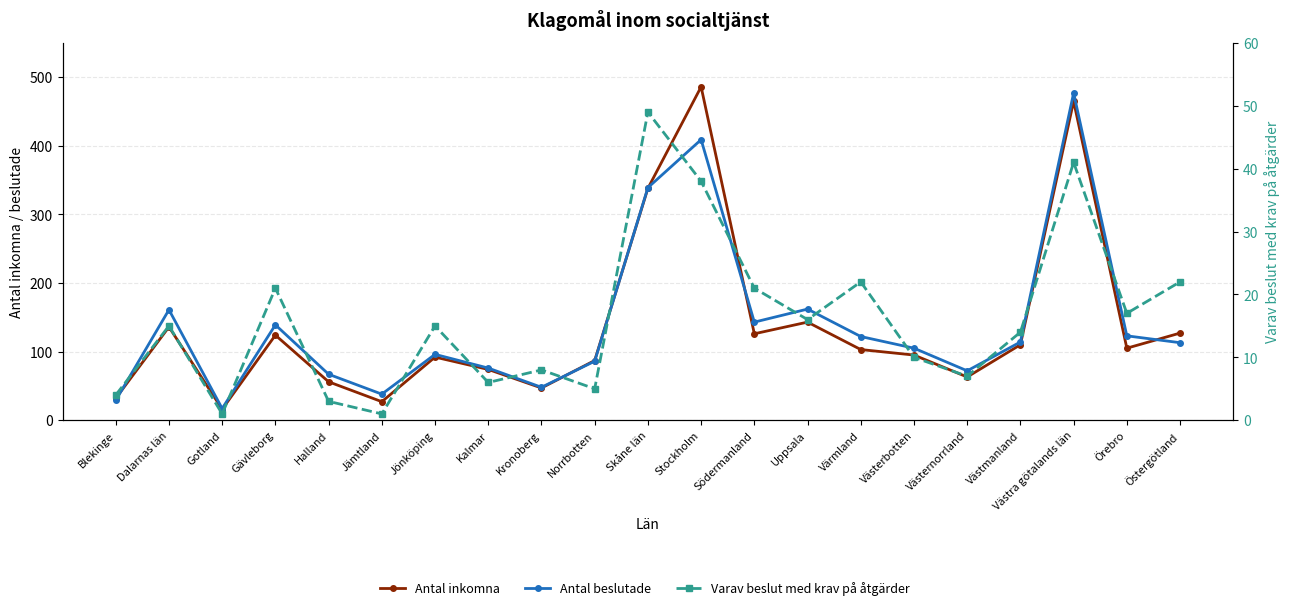

What is the label of the 8th point from the left?

Kalmar